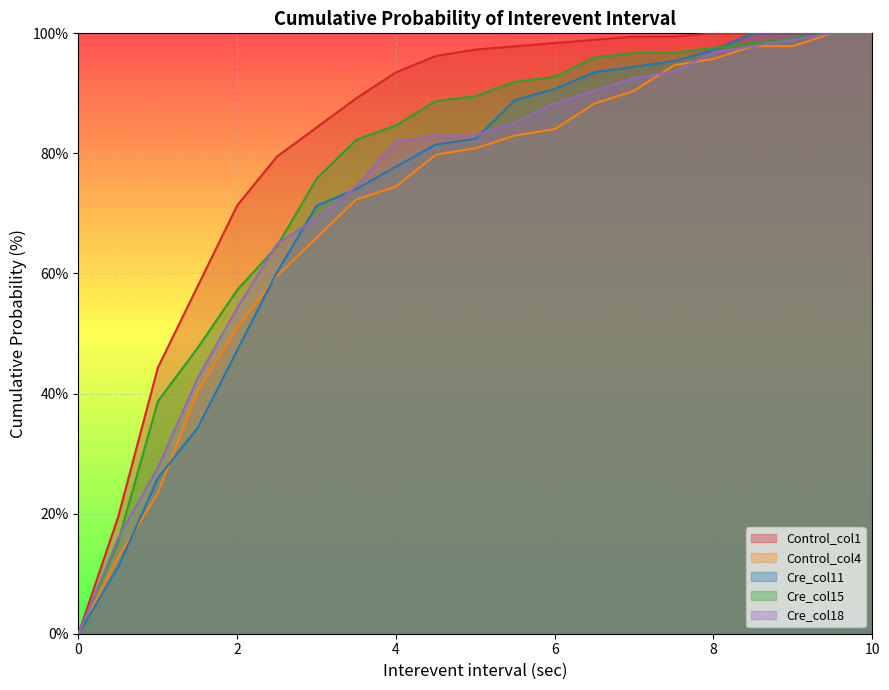

True or false: Control_col4 and Cre_col15 cross at least once.

False